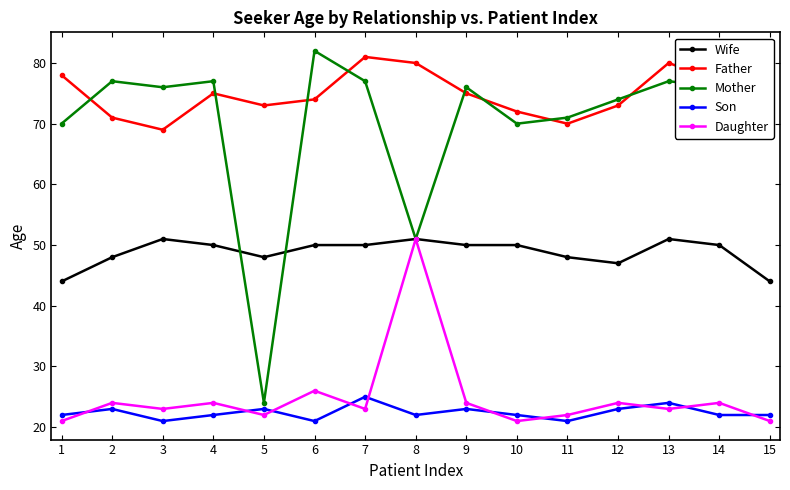

The Wife series shows 83 at 6. True or false?

False